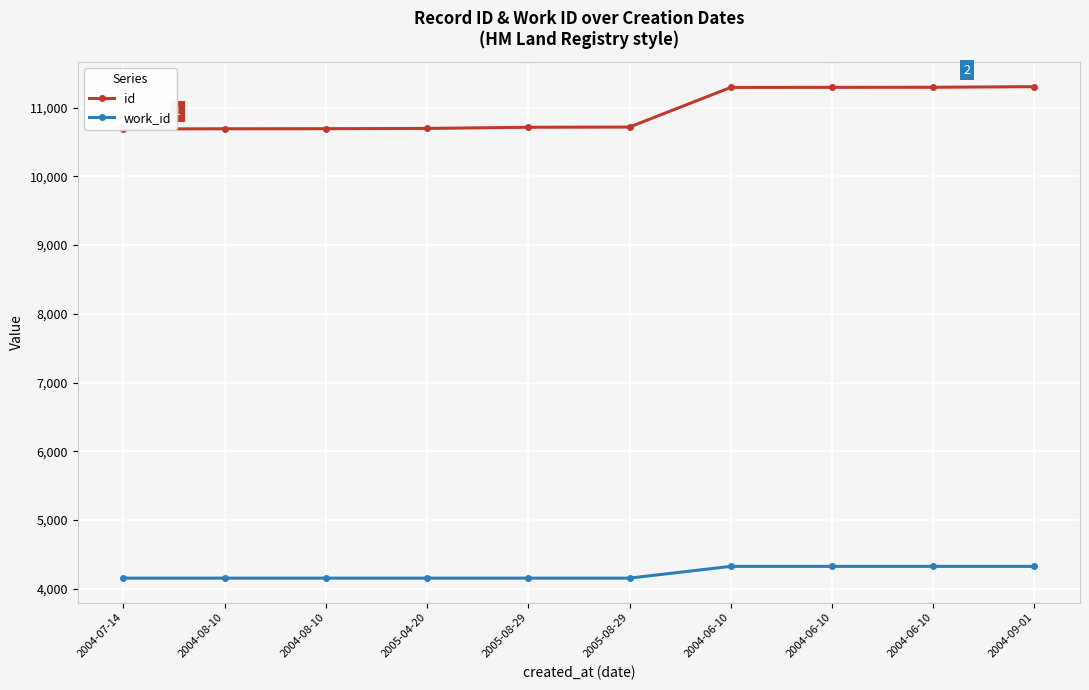

How many data points in id are less than 10718?

5